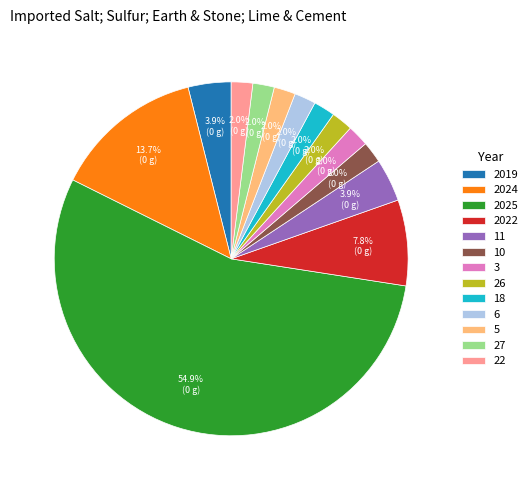

What is the largest slice in the pie chart?

2025